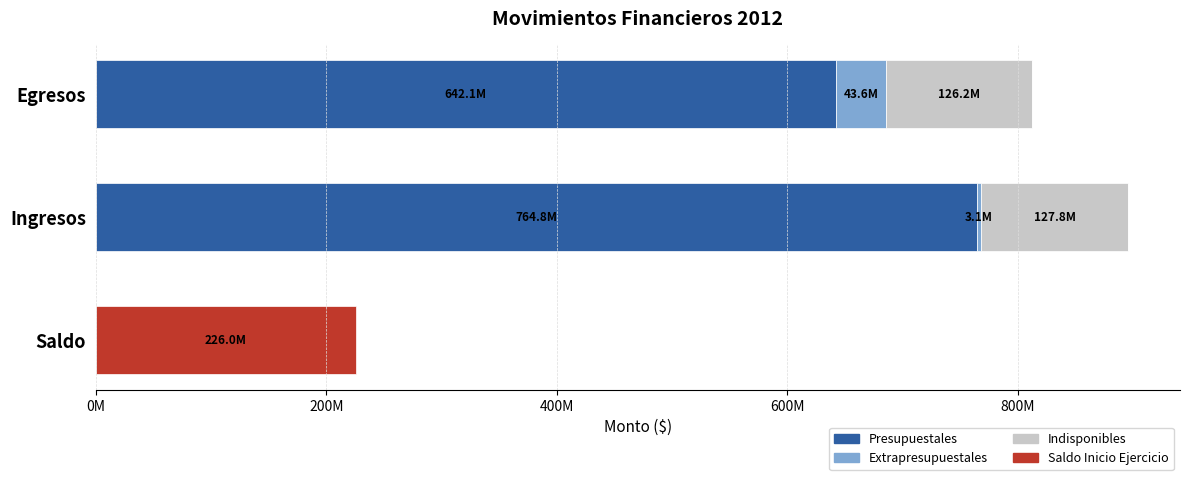

What are all the series names shown in the legend?

Presupuestales, Extrapresupuestales, Indisponibles, Saldo Inicio Ejercicio